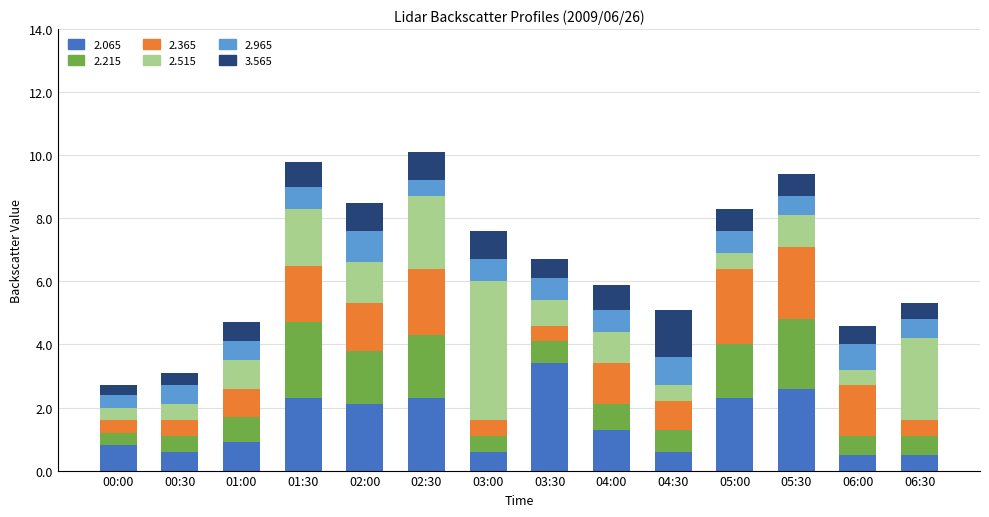

What is the total value across all series at 03:00?

7.6